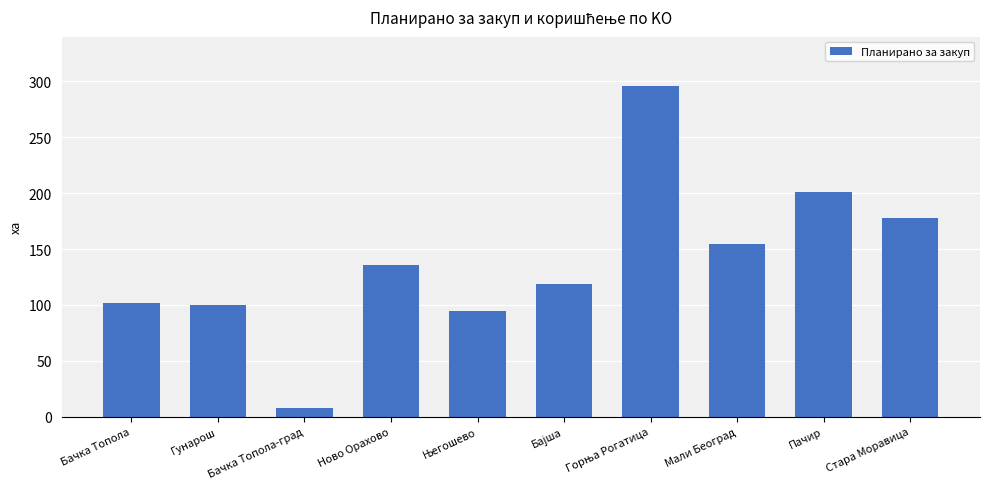

Approximately how many times larger is the value at Мали Београд compared to Бачка Топола-град?

19.9